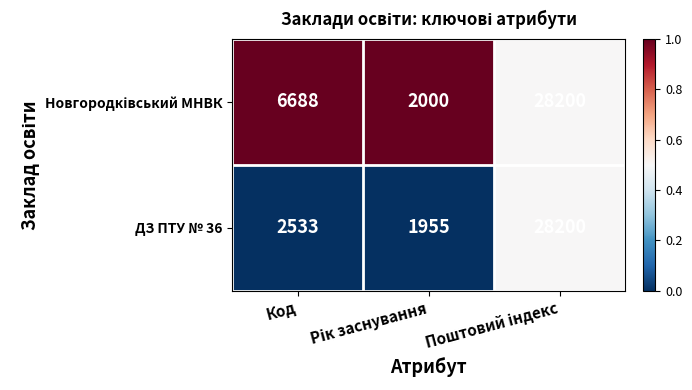

What is the sum of all ДЗ ПТУ № 36 values?

32688